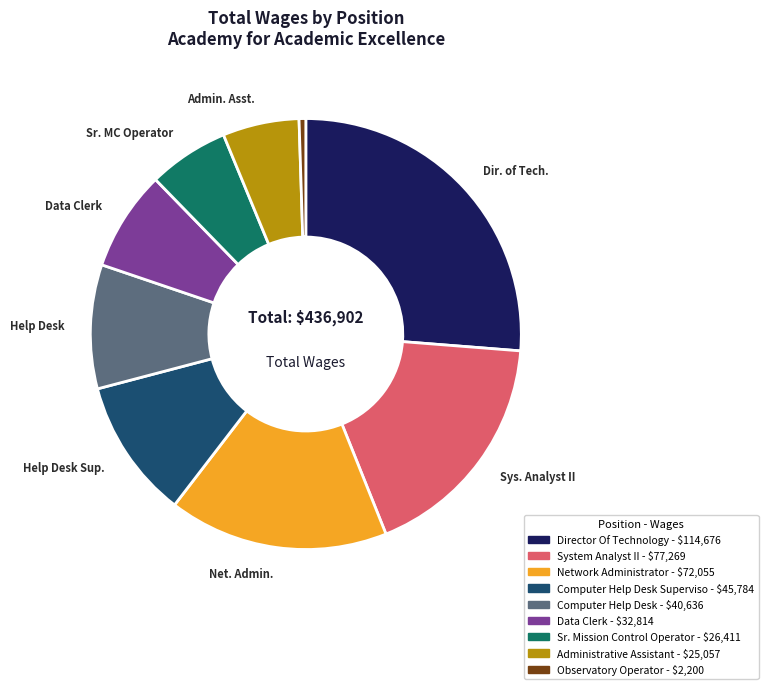

How many slices are in this pie chart?

9